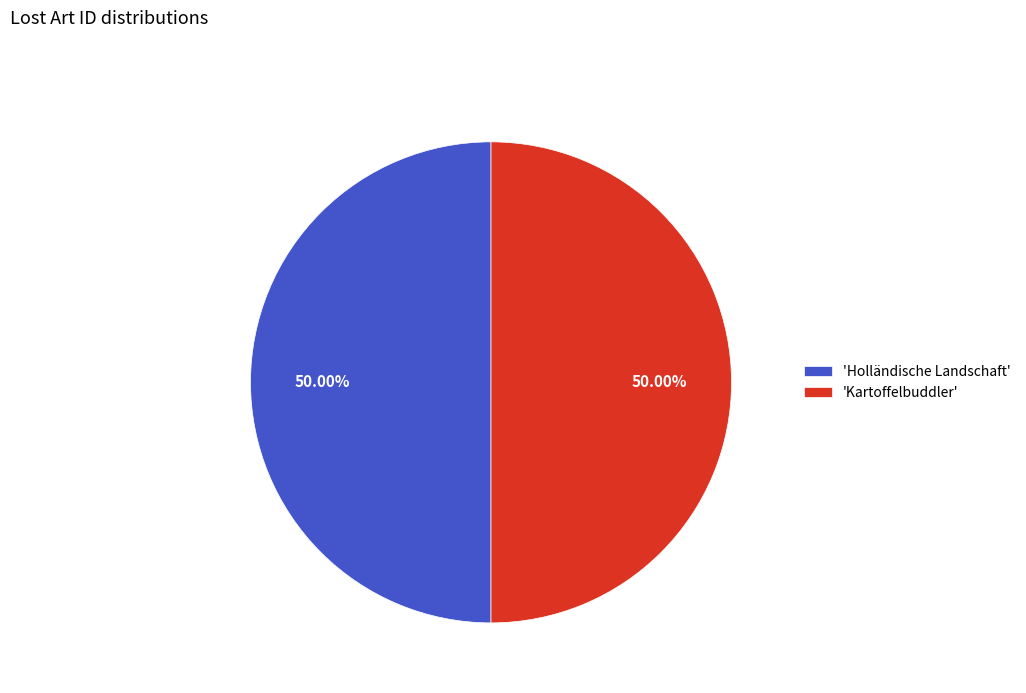

Count the number of slices in the pie.

2